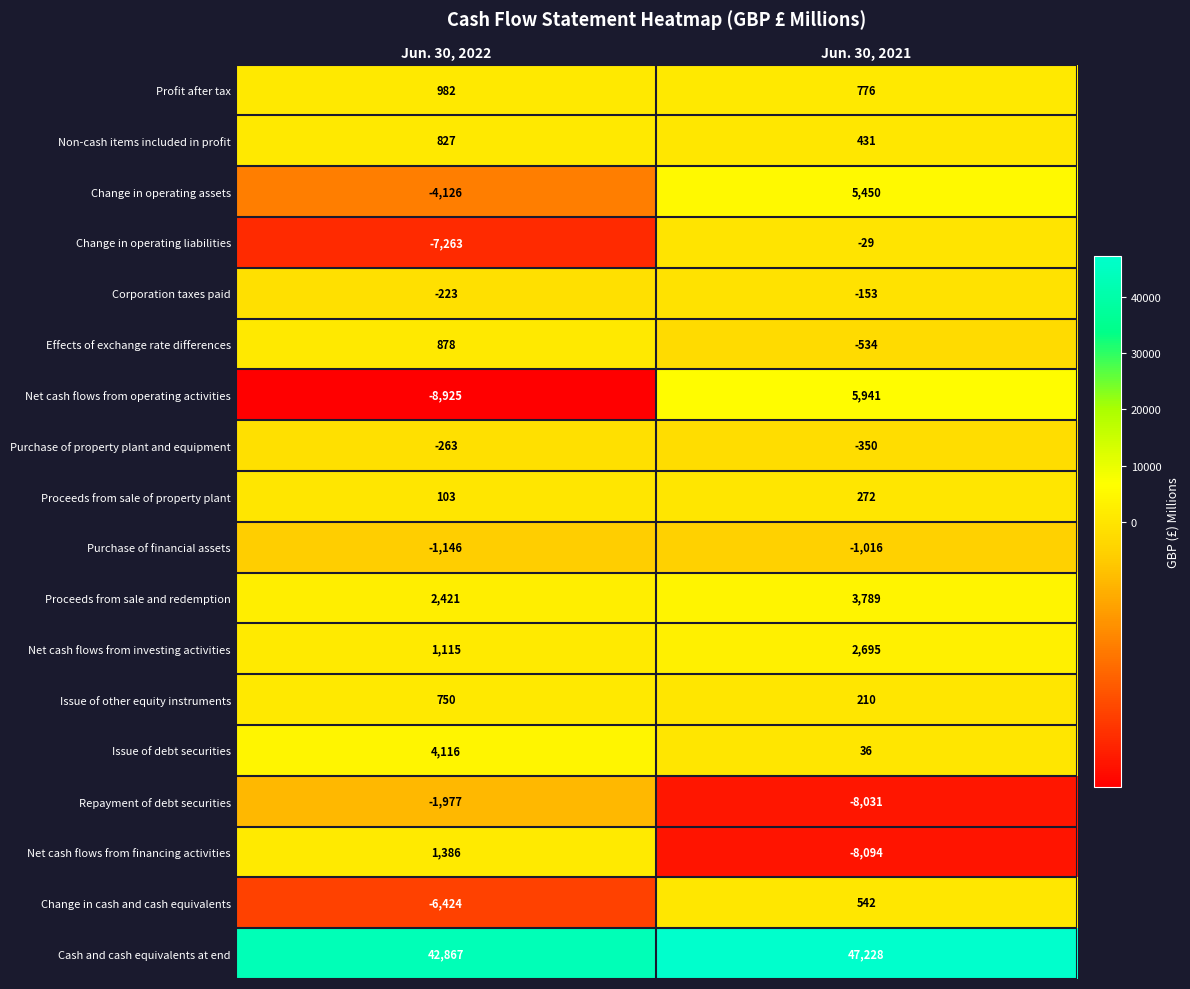

At which label does Purchase of financial assets reach its peak?

Jun. 30, 2021